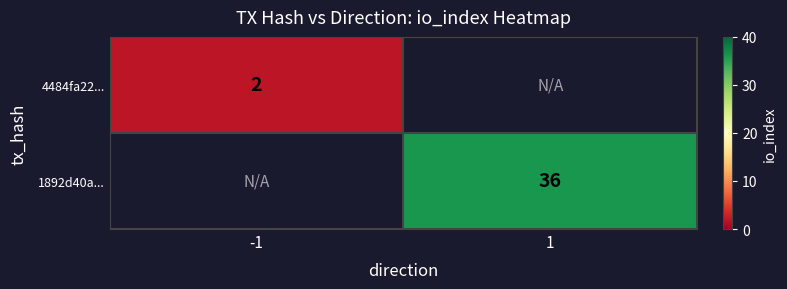

The value of 1892d40a... at 1 is 36. True or false?

True